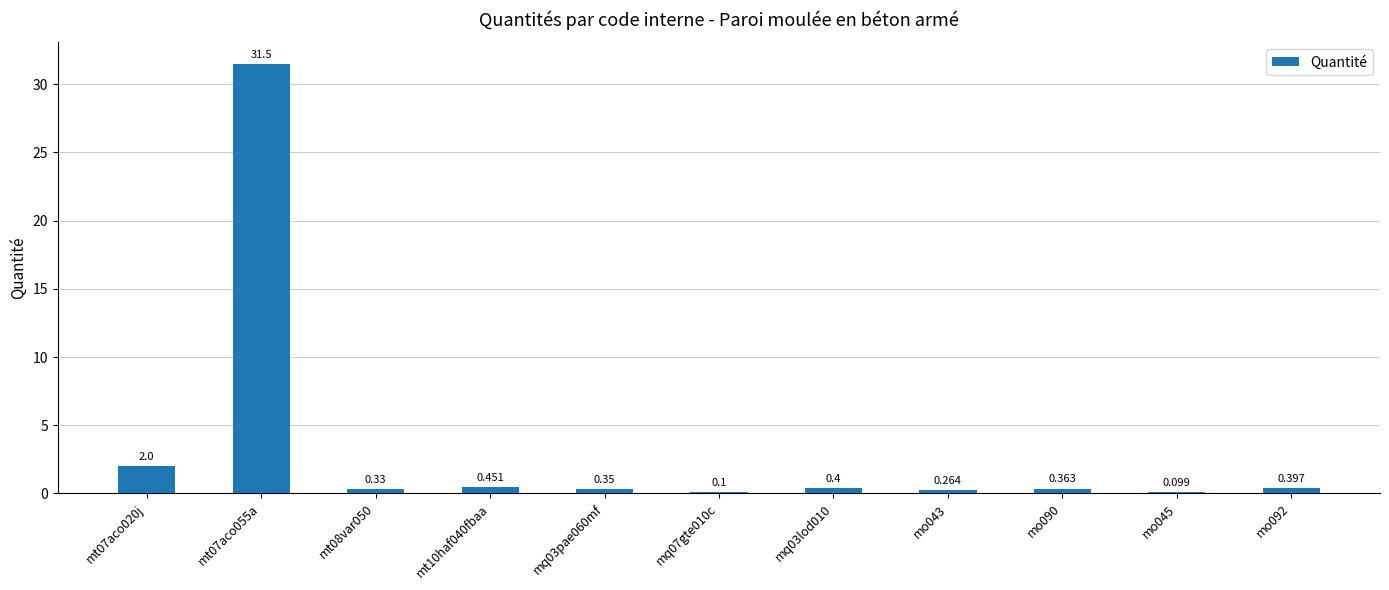

Count the number of data series in this chart.

1